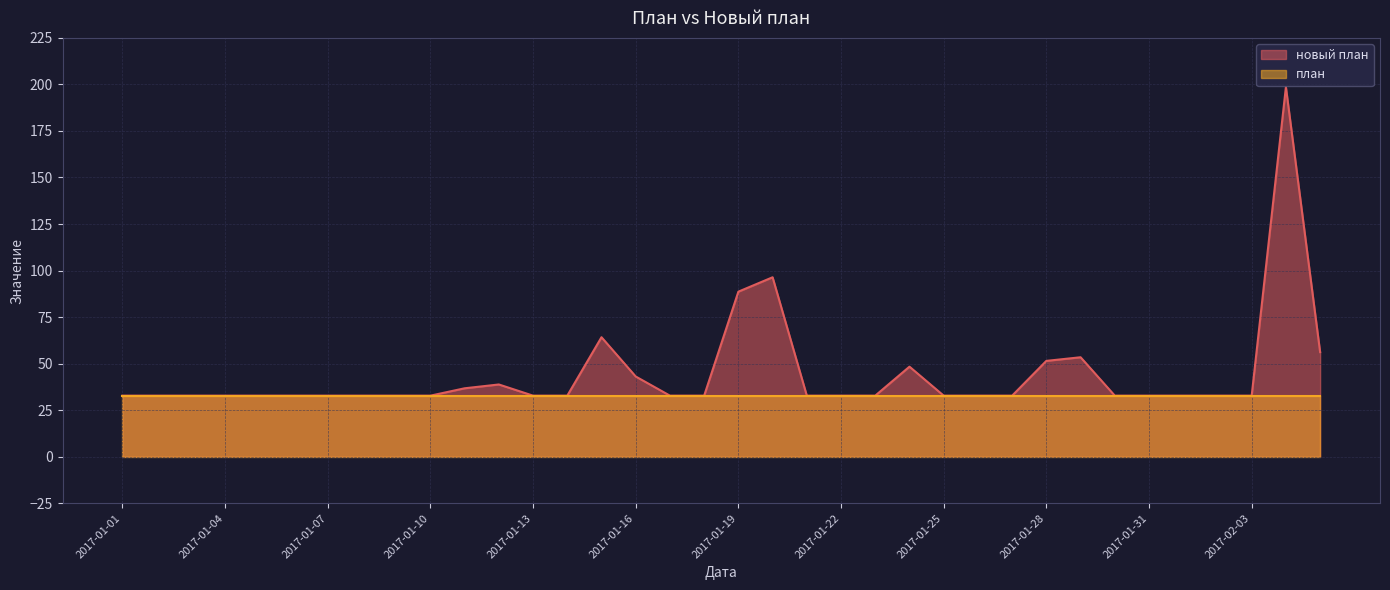

Rank the categories by value from lowest to highest.

2017-01-01, 2017-01-02, 2017-01-03, 2017-01-04, 2017-01-05, 2017-01-06, 2017-01-07, 2017-01-08, 2017-01-09, 2017-01-10, 2017-01-13, 2017-01-14, 2017-01-17, 2017-01-18, 2017-01-21, 2017-01-22, 2017-01-23, 2017-01-25, 2017-01-26, 2017-01-27, 2017-01-30, 2017-01-31, 2017-02-01, 2017-02-02, 2017-02-03, 2017-01-11, 2017-01-12, 2017-01-16, 2017-01-24, 2017-01-28, 2017-01-29, 2017-02-05, 2017-01-15, 2017-01-19, 2017-01-20, 2017-02-04